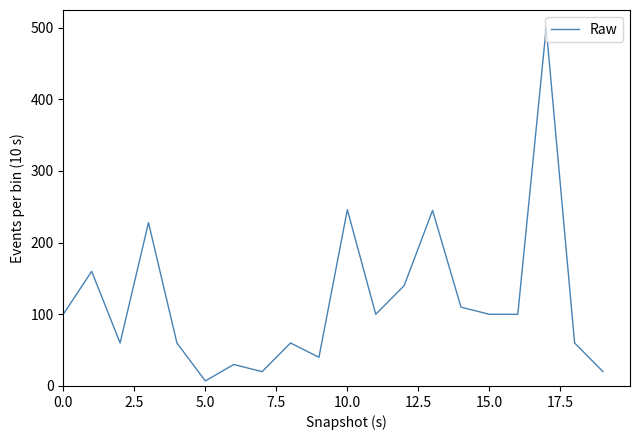

What is the maximum value shown in the chart?

500